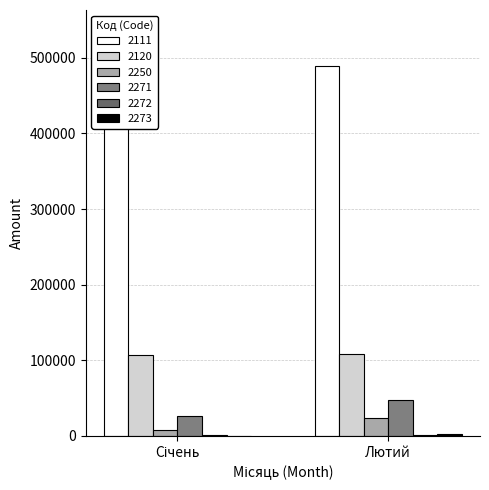

Which category has the highest value in the 2272 series?

Січень